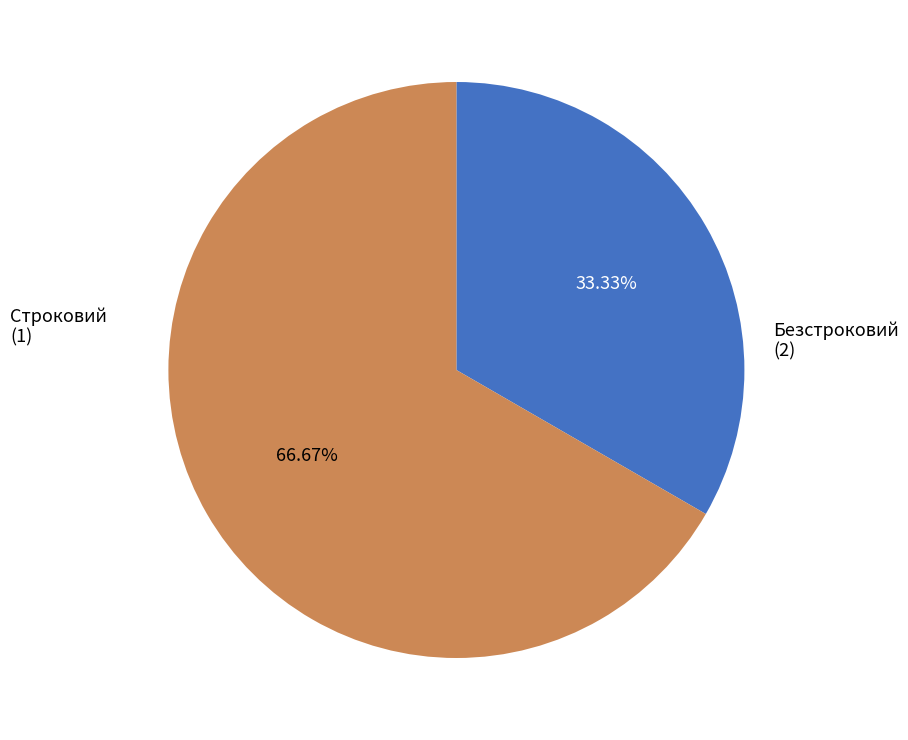

How many segments does this pie chart have?

2